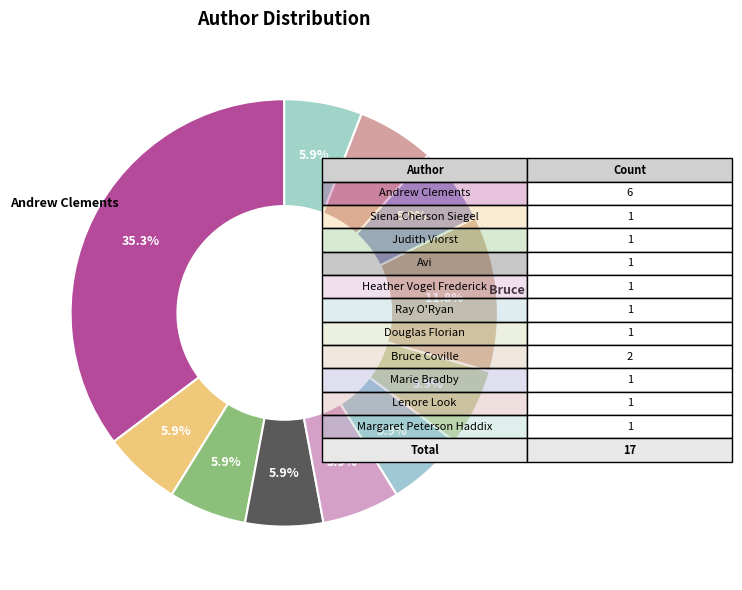

Which slice is the smallest?

Siena Cherson Siegel (21443453)